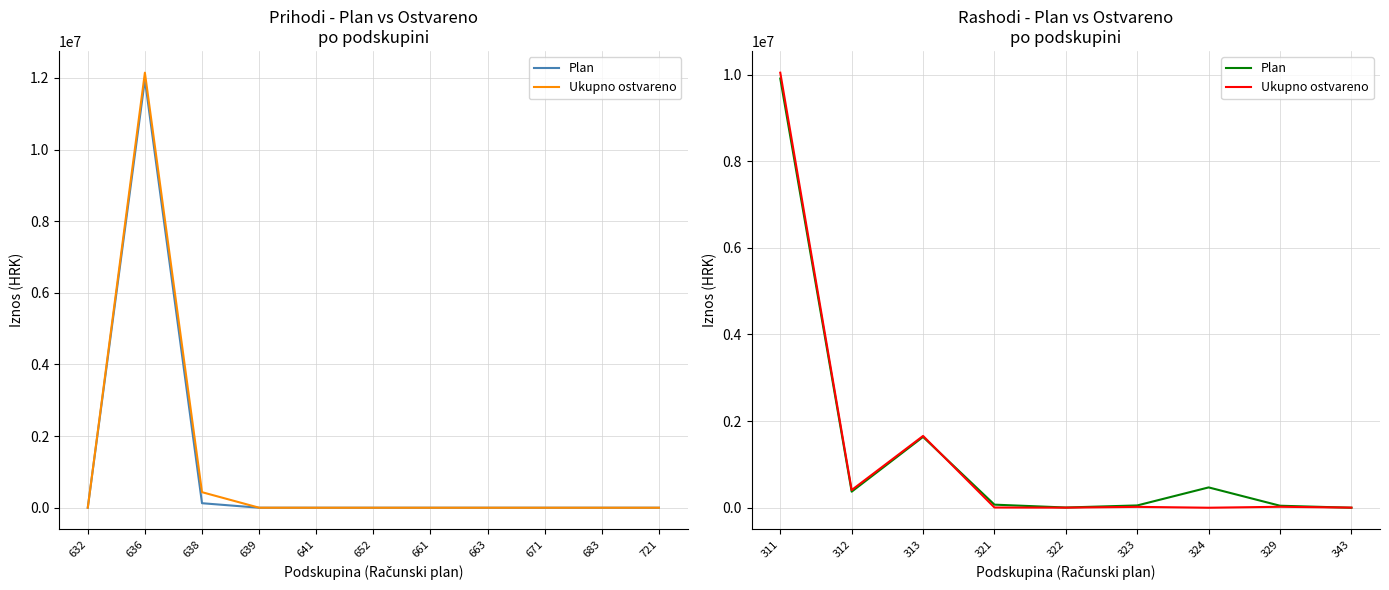

True or false: Plan has more than 1 points higher than both neighbors.

True